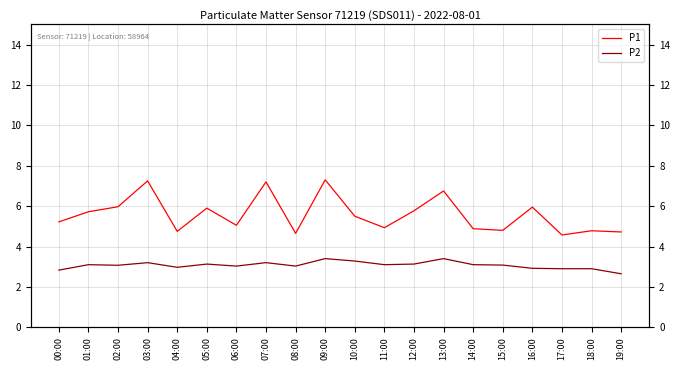

What is the difference between the second highest and second lowest values in the P1 series?

2.6